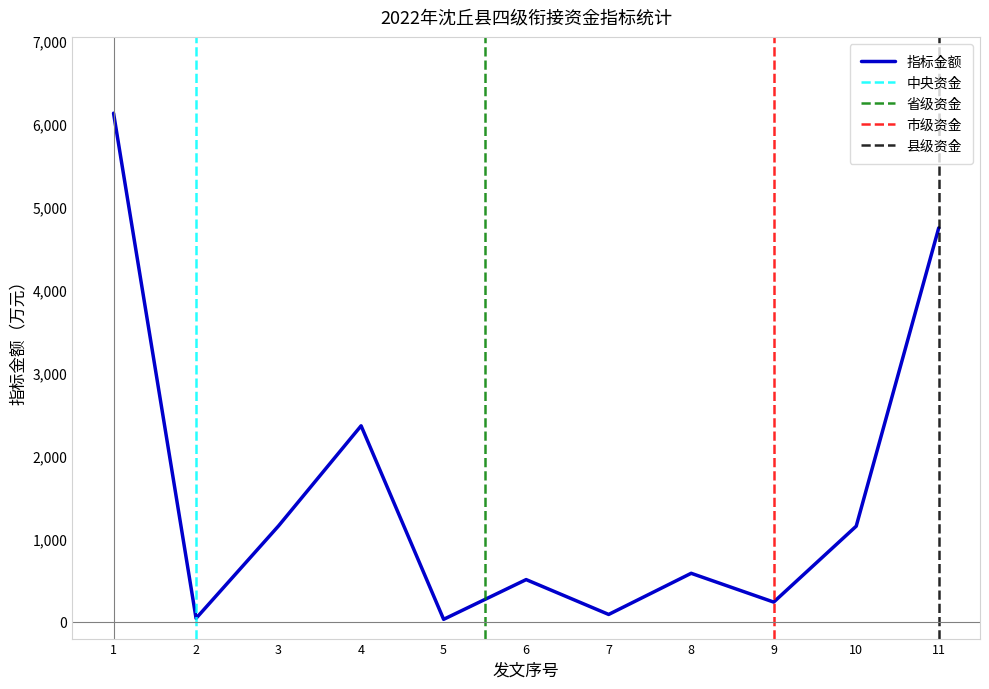

Reading right to left, what are all the values shown in this chart?

4750	1155	240	587	91	511	32	2365	1159	44	6133